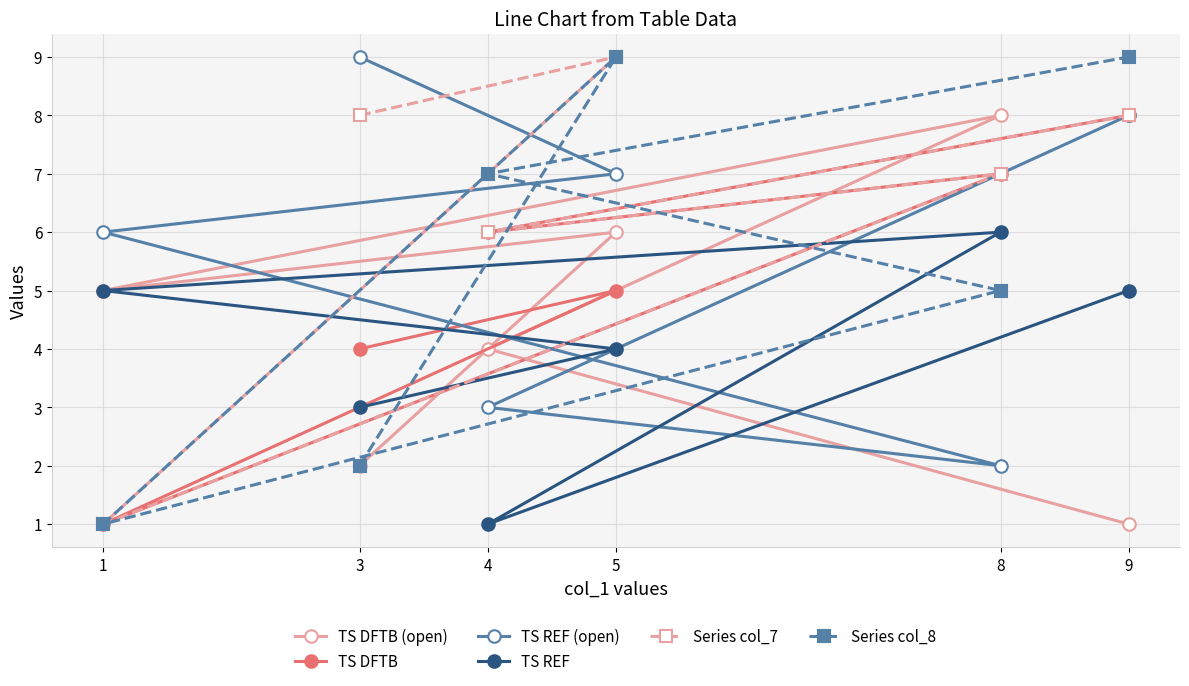

Is this an area chart (filled region under the line)?

No